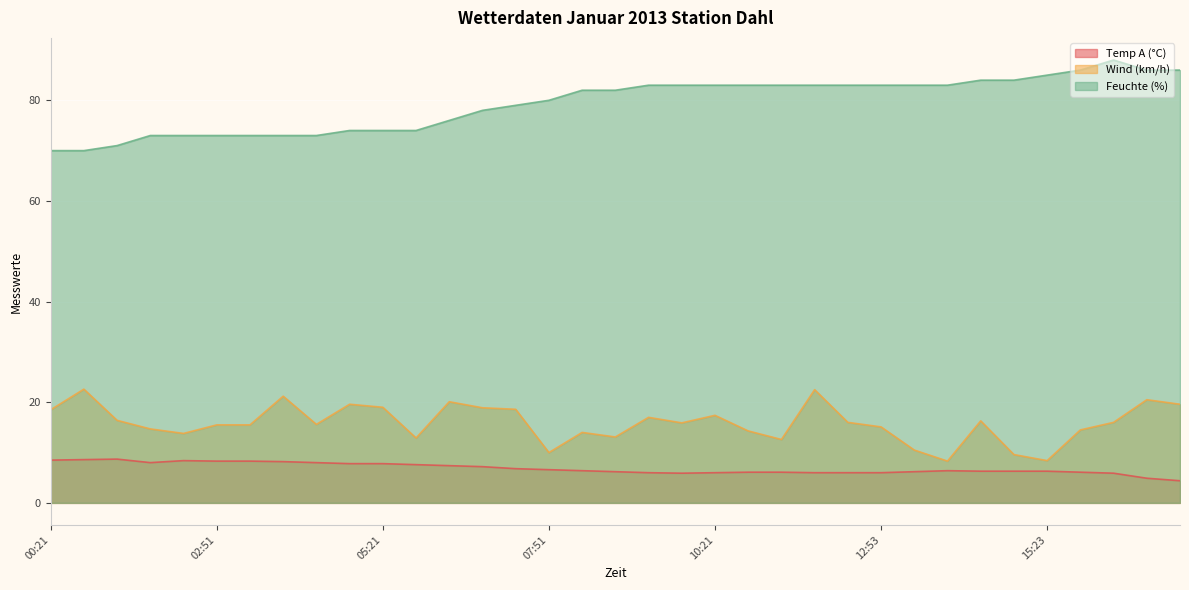

Where is Feuchte (%) nearest to the value 79?

07:21